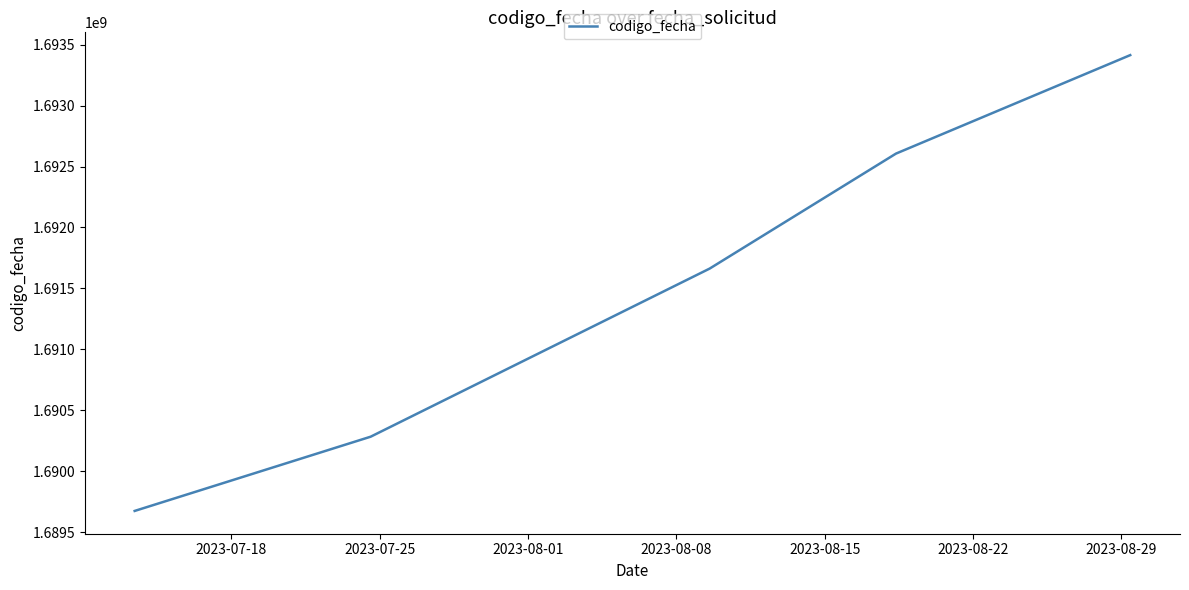

True or false: the data has more than 2 interior local peaks.

False